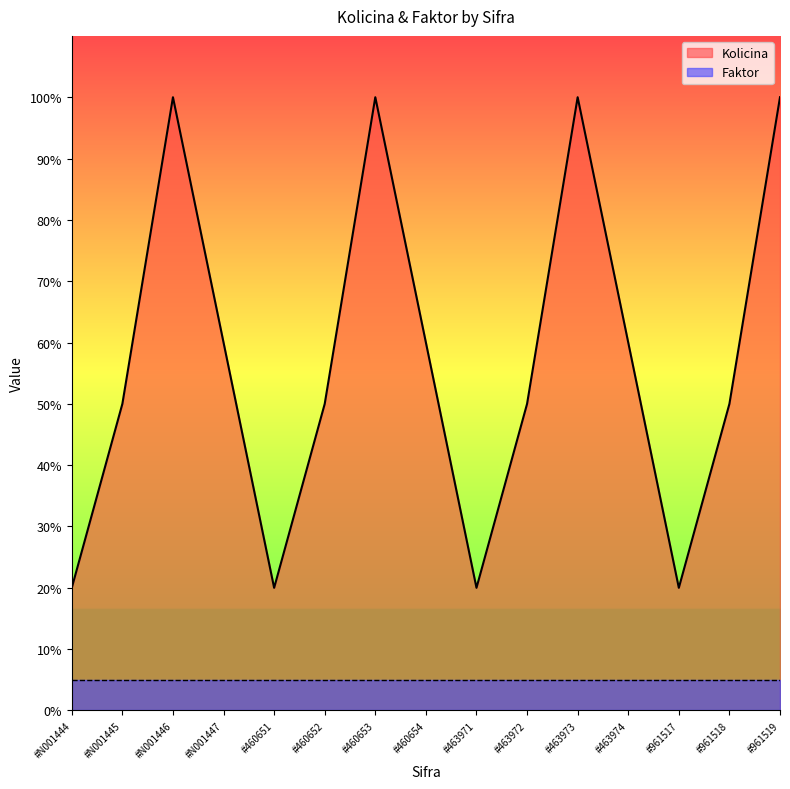

How many data points does each series have?

15